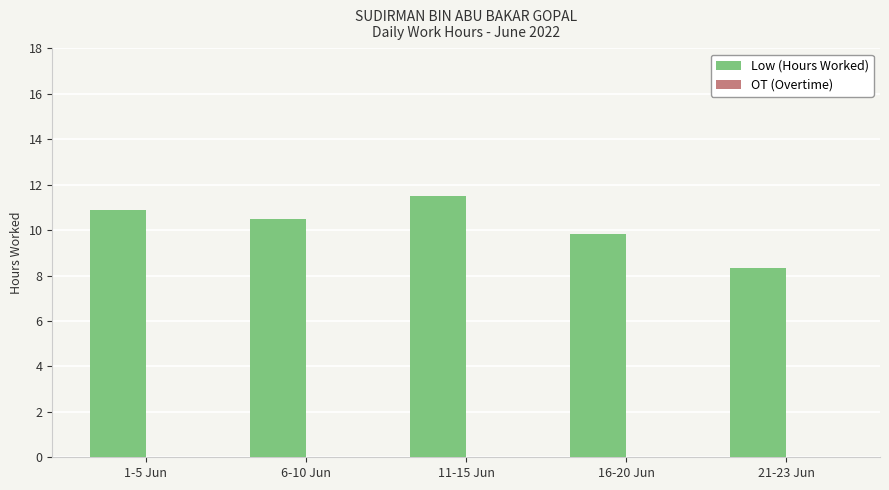

True or false: the data shows 9.8 at 16-20 Jun.

True